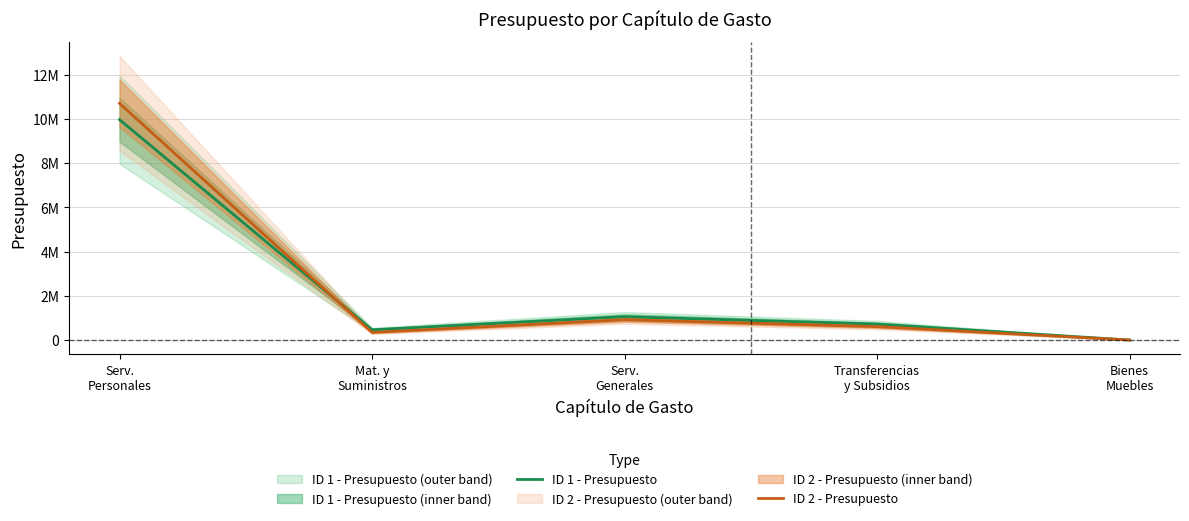

At which label does ID 2 - Presupuesto reach its peak?

Serv.
Personales